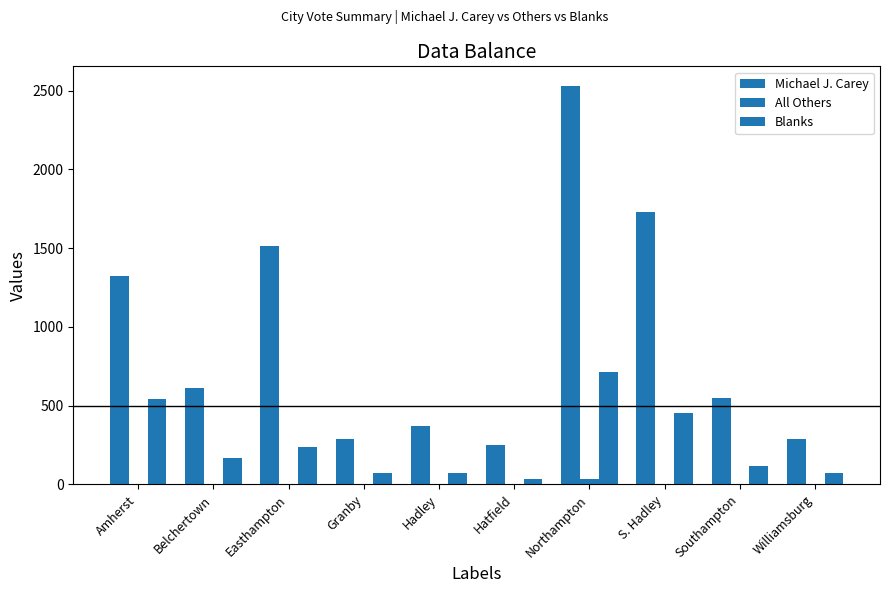

True or false: All Others has a value of 18 at Williamsburg.

False